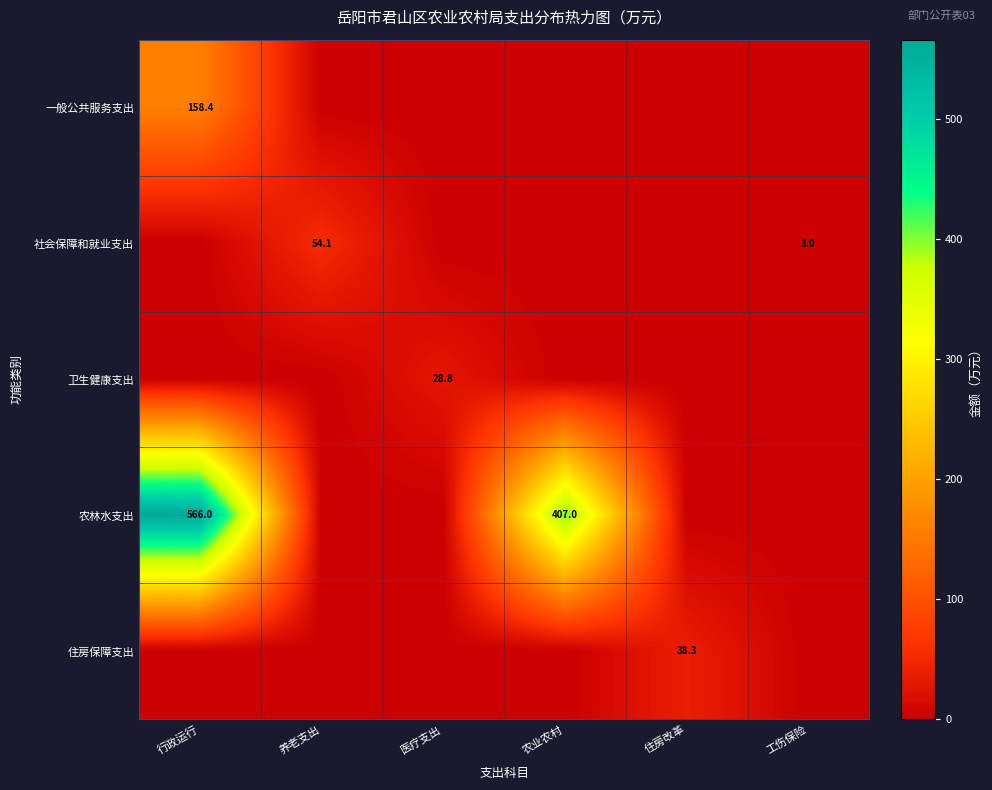

True or false: 社会保障和就业支出 has a value of 1.0 at 工伤保险.

False